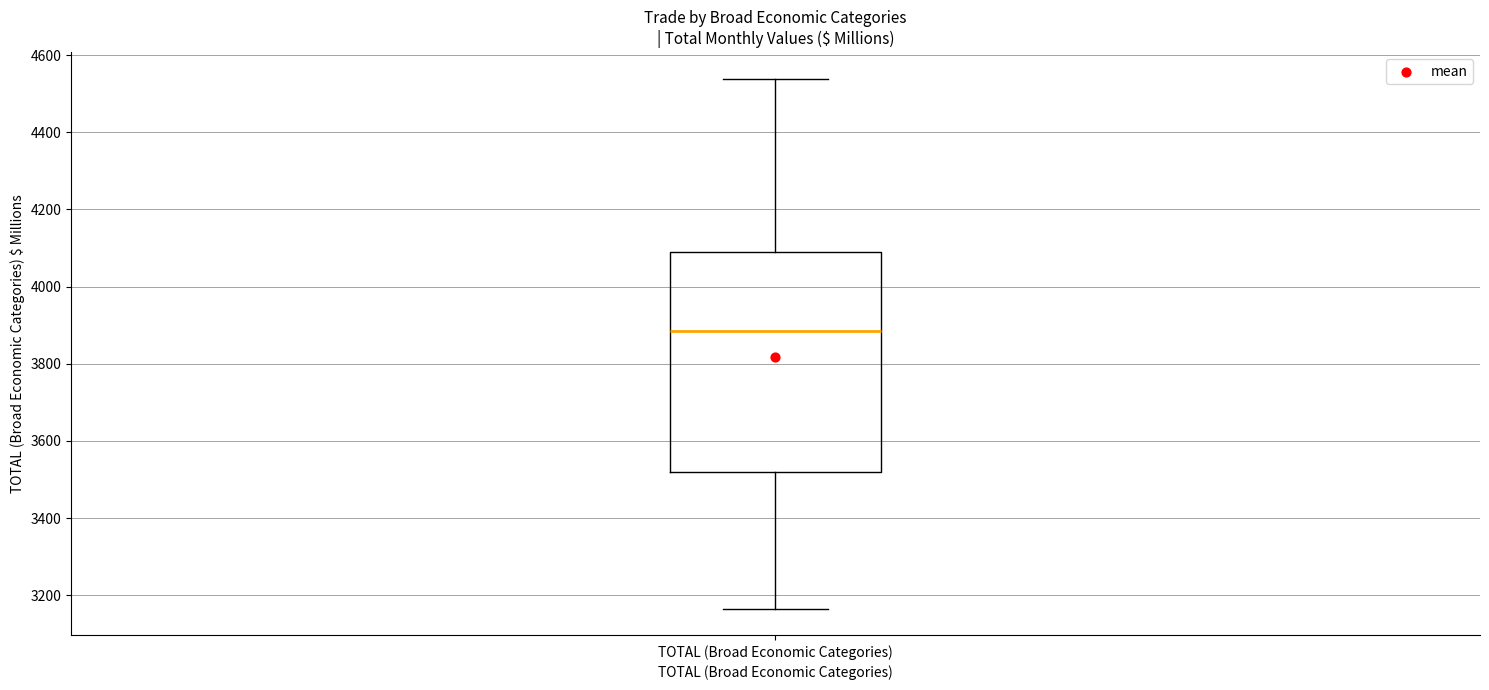

Read this box plot against the y-axis: the position of the median line, the range covered by the box, and the ends of both whiskers. The values are not printed on the chart, so give them approximately, as read against the axis.

median 3880, box 3520 to 4080, whiskers 3160 to 4540